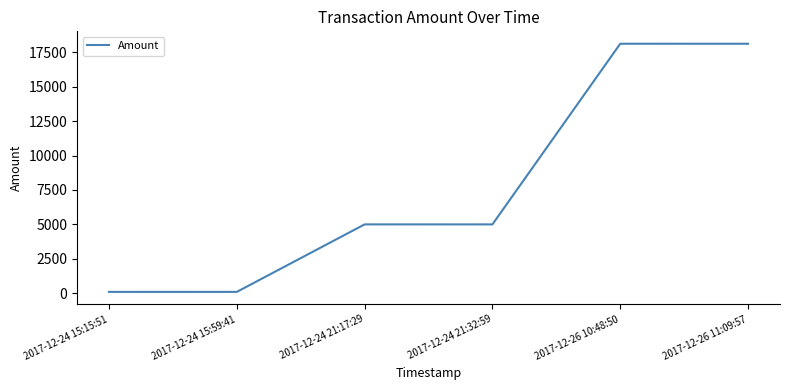

What is the average value?

7740.7